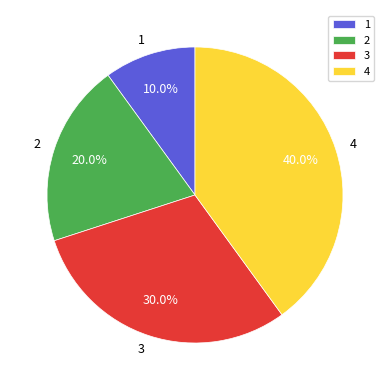

How much of the chart is everything except 3?

70.0%